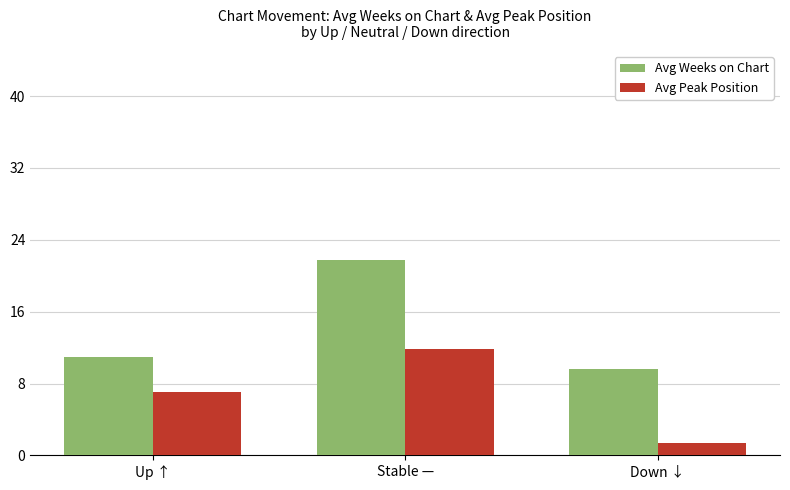

Is it true that Avg Weeks on Chart equals 21.7 at Stable —?

True